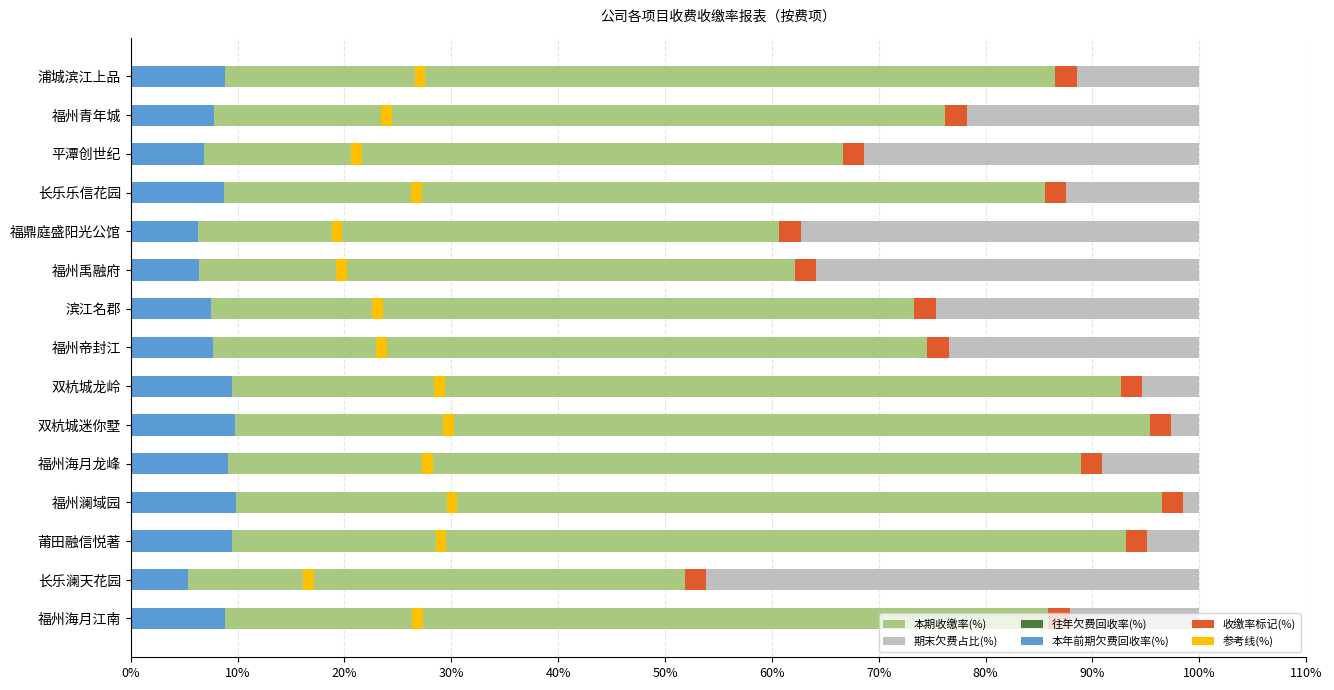

Reading left to right, list all the values displayed in this chart.

本期收缴率(%): 87.9	53.9	95.1	98.5	90.9	97.4	94.7	76.5	75.3	64.2	62.7	87.5	68.7	78.2	88.5
期末欠费占比(%): 12.1	46.1	4.9	1.5	9.1	2.6	5.3	23.5	24.7	35.8	37.3	12.5	31.3	21.8	11.5
往年欠费回收率(%): 0.6	0.6	0.6	0.6	0.6	0.6	0.6	0.6	0.6	0.6	0.6	0.6	0.6	0.6	0.6
本年前期欠费回收率(%): 8.8	5.4	9.5	9.9	9.1	9.7	9.5	7.7	7.5	6.4	6.3	8.8	6.9	7.8	8.9
收缴率标记(%): 0.6	0.6	0.6	0.6	0.6	0.6	0.6	0.6	0.6	0.6	0.6	0.6	0.6	0.6	0.6
参考线(%): 0.6	0.6	0.6	0.6	0.6	0.6	0.6	0.6	0.6	0.6	0.6	0.6	0.6	0.6	0.6